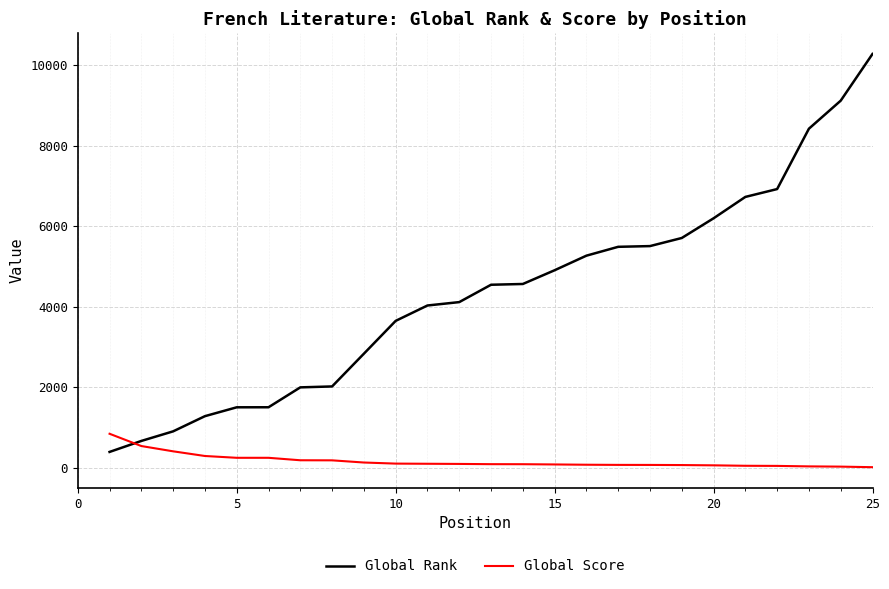

After their last crossing, which series has the higher values: Global Score or Global Rank?

Global Rank